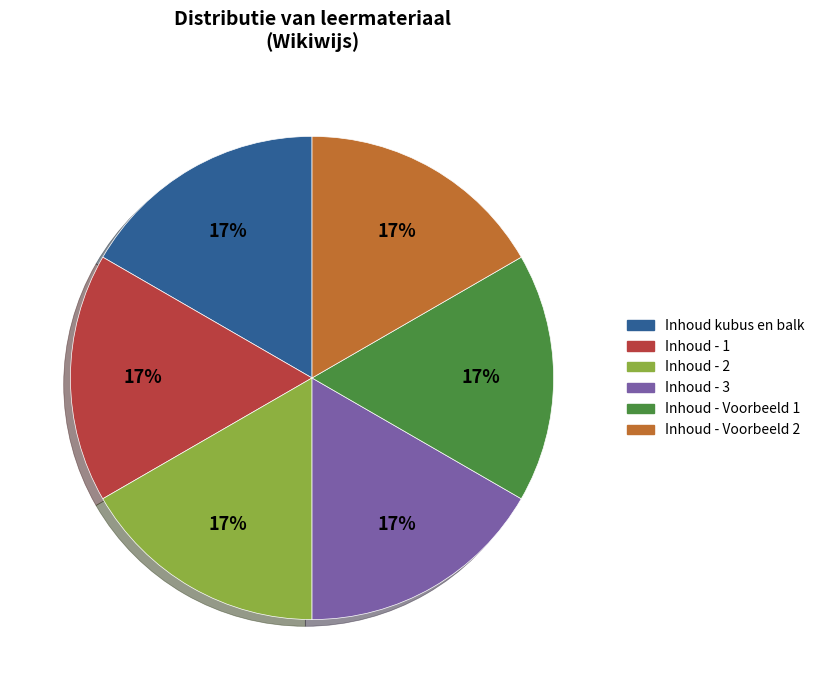

Approximately how many times larger is the value at Inhoud kubus en balk compared to Inhoud - Voorbeeld 2?

1.0